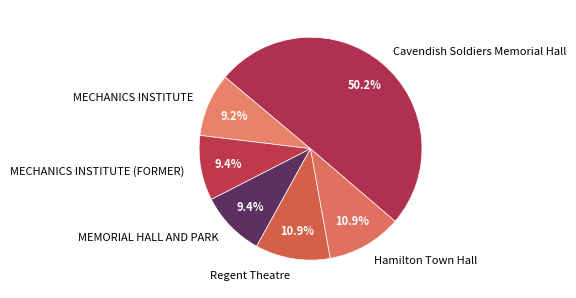

Which category accounts for the majority?

Cavendish Soldiers Memorial Hall